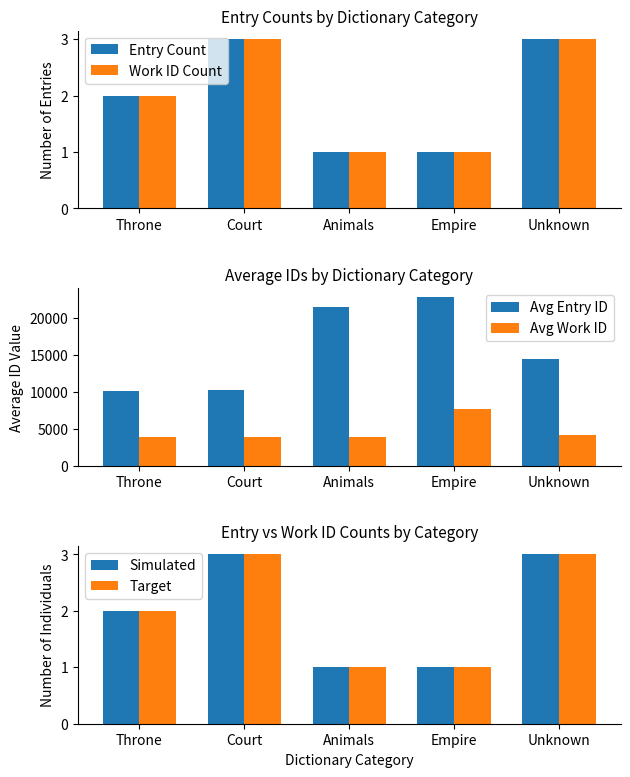

Is the value of Target at Animals greater than the value of Simulated at Animals?

No